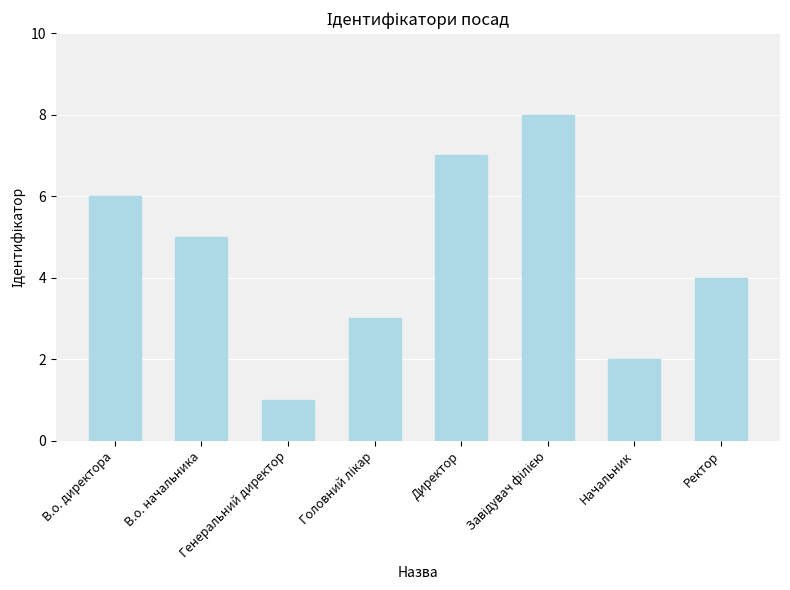

True or false: the data shows 7 at Директор.

True